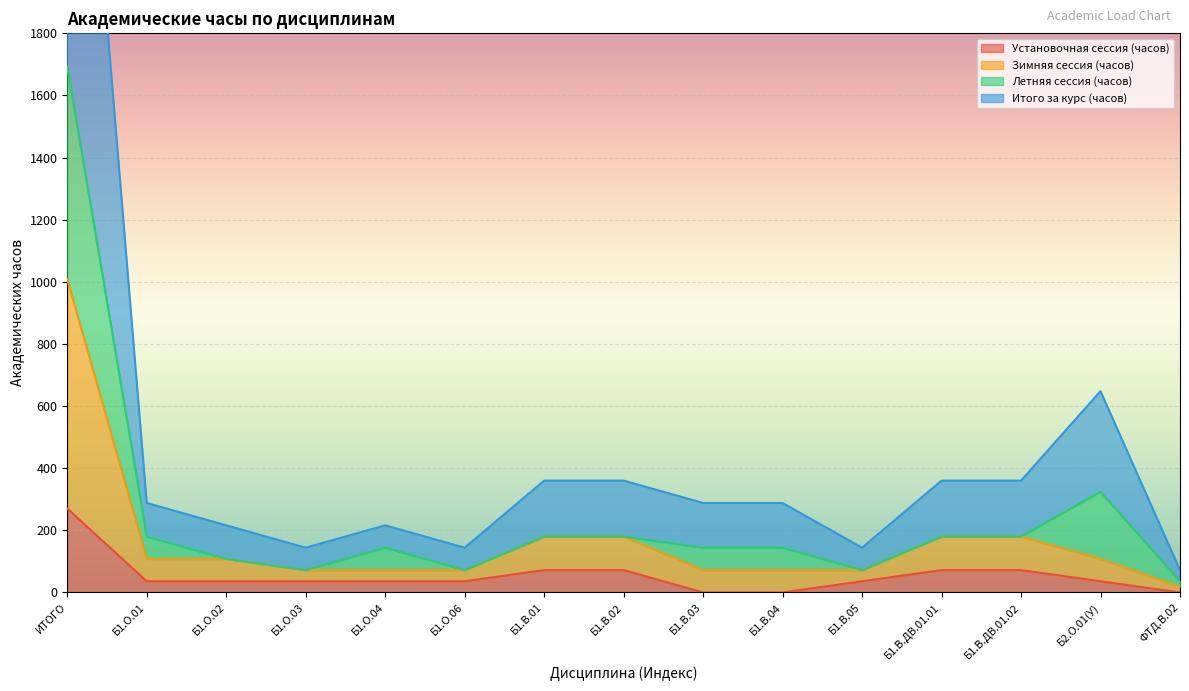

Count the number of categories in the chart.

15